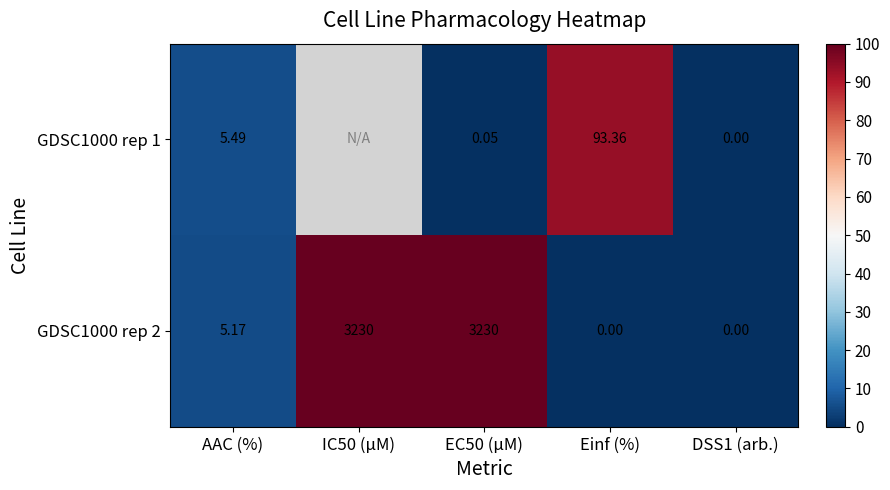

Between AAC (%) and EC50 (µM), which series saw the biggest shift?

GDSC1000 rep 2